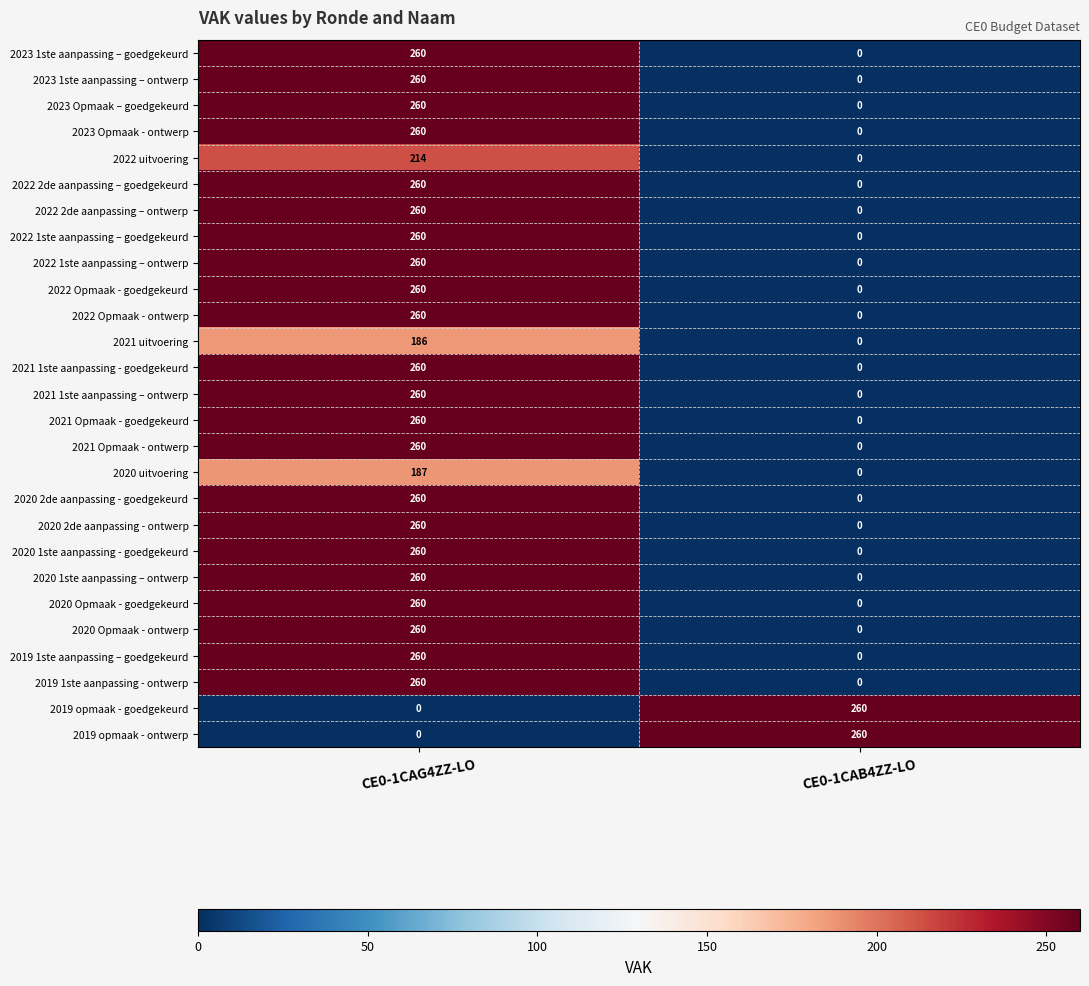

Is it true that 2021 1ste aanpassing - goedgekeurd equals -164 at CE0-1CAB4ZZ-LO?

False